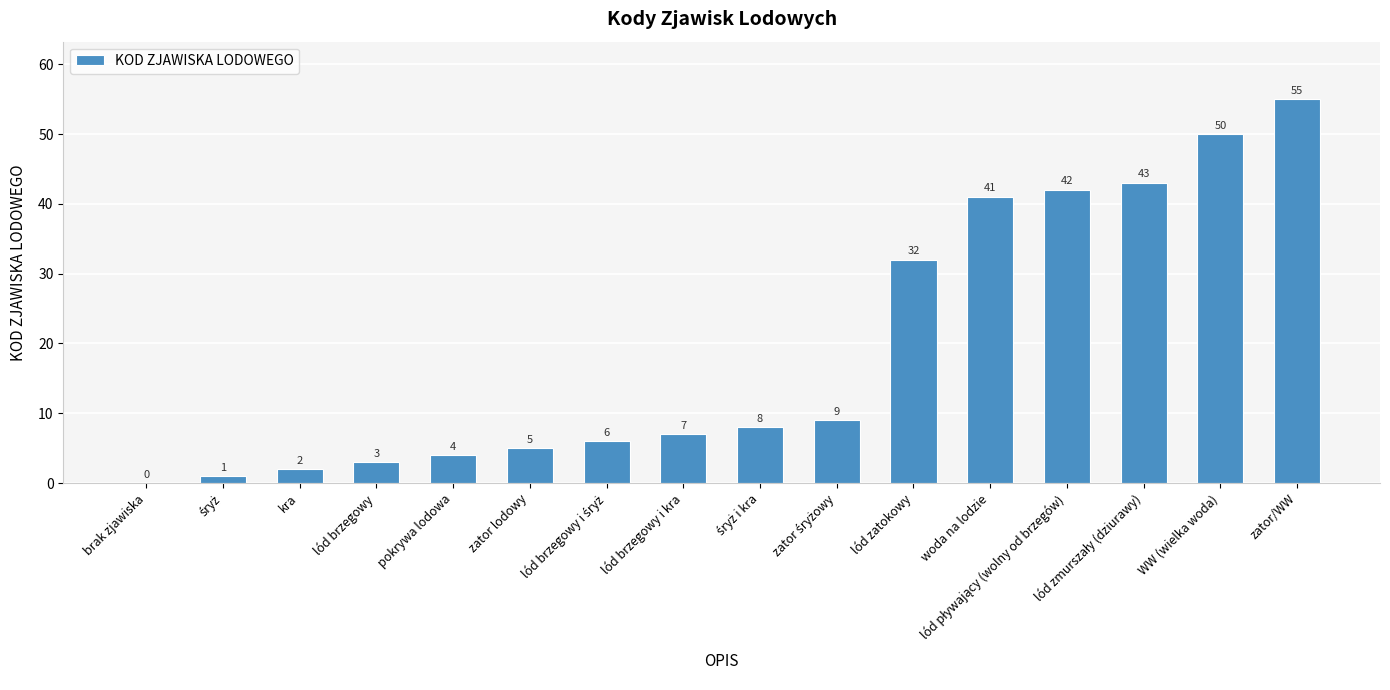

What is the sum of all values?

308